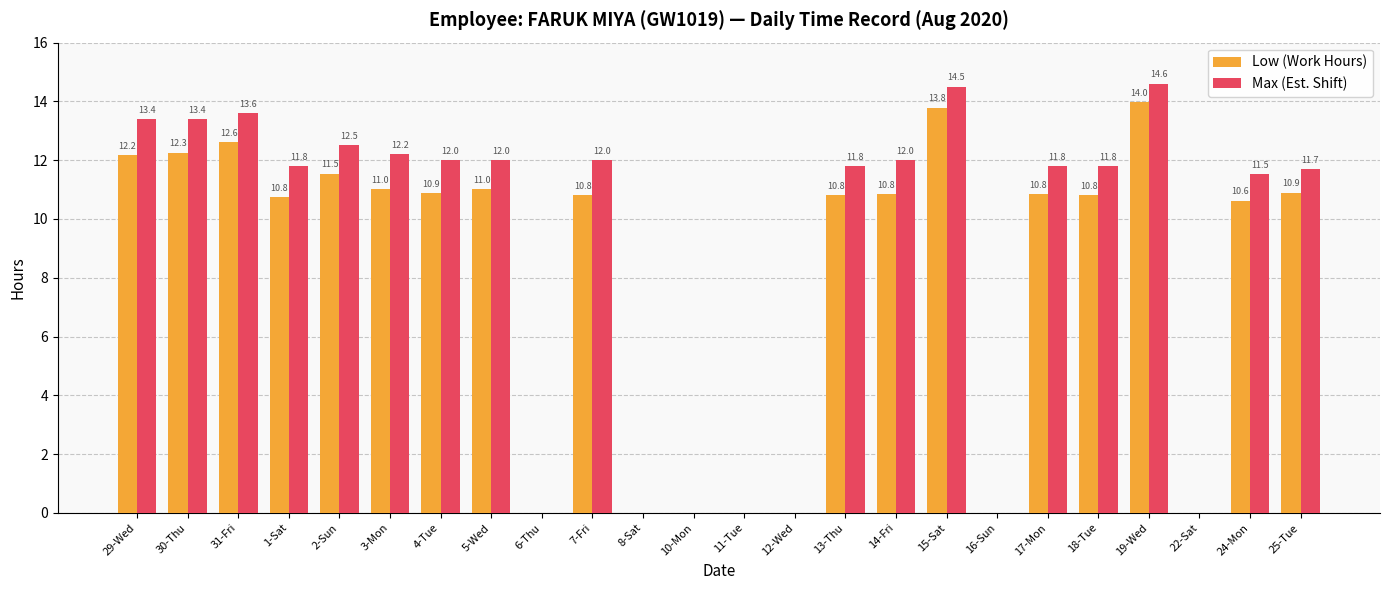

Is it true that Max (Est. Shift) equals 0.0 at 22-Sat?

True